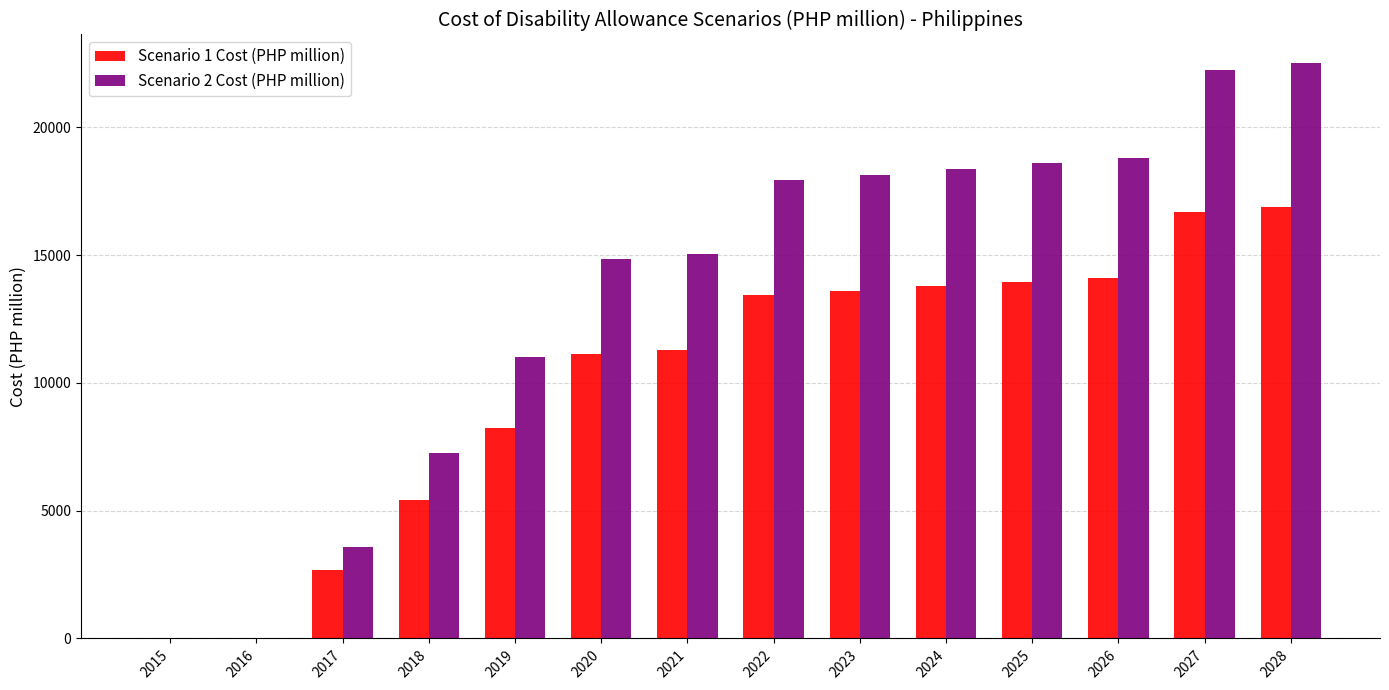

What is the total value across all series at 2025?

32532.3